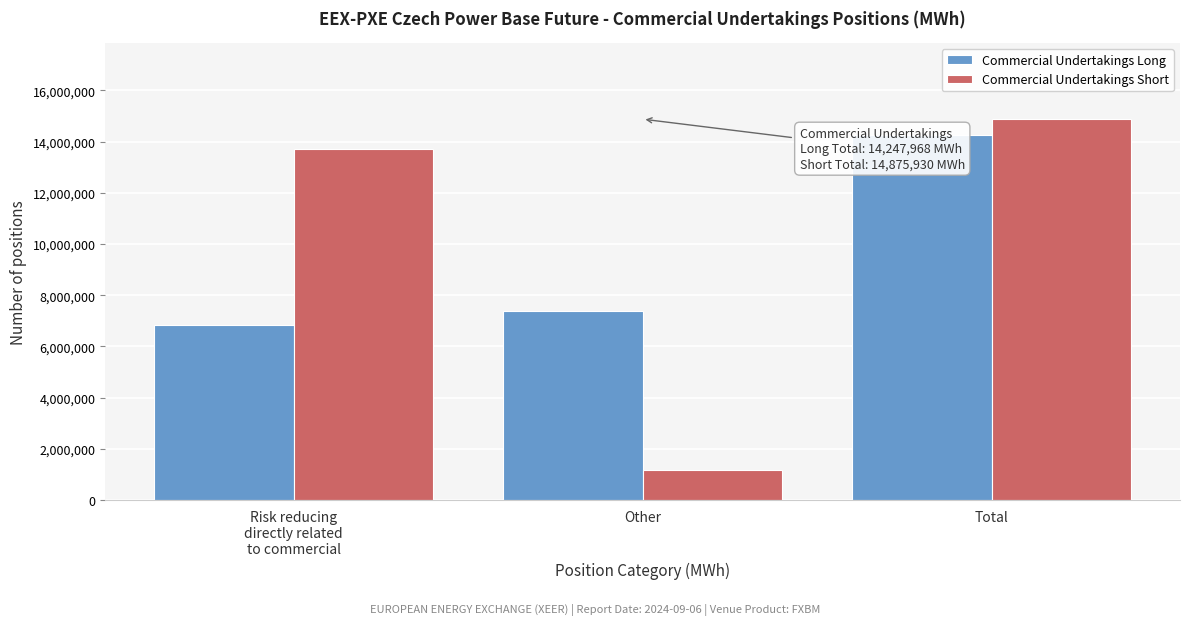

Reading left to right, list all the values displayed in this chart.

Commercial Undertakings Long: 6856114	7391854	14247968
Commercial Undertakings Short: 13708650	1167280	14875930